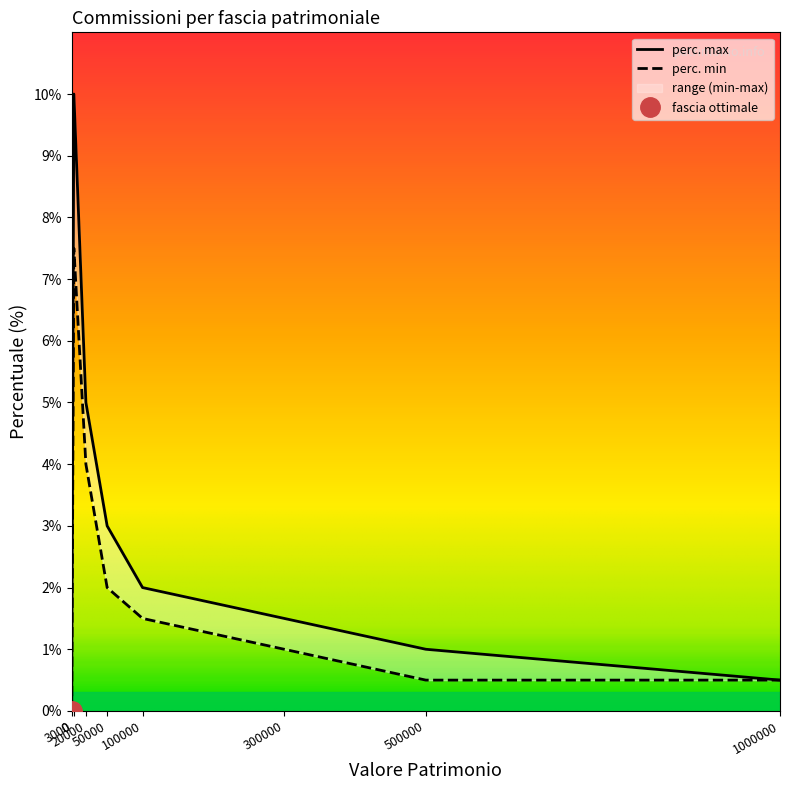

At which label does perc. min first exceed 1?

3000